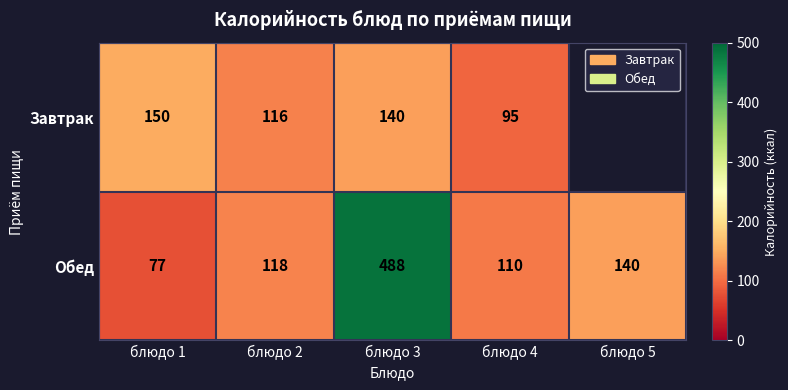

True or false: Завтрак has a value of 78.9 at блюдо 3.

False